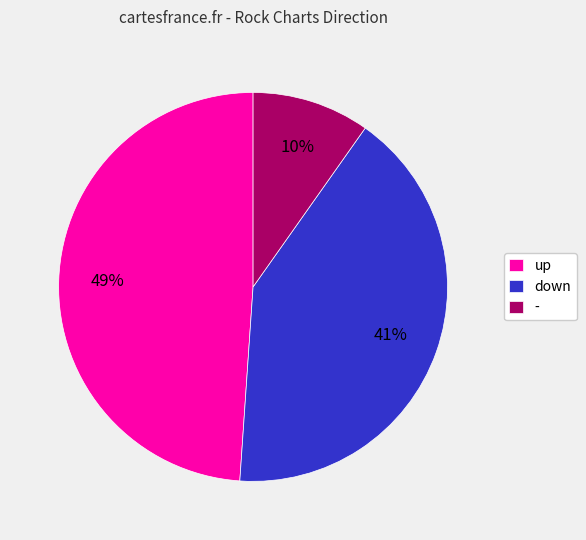

True or false: up accounts for 57% of the total.

False